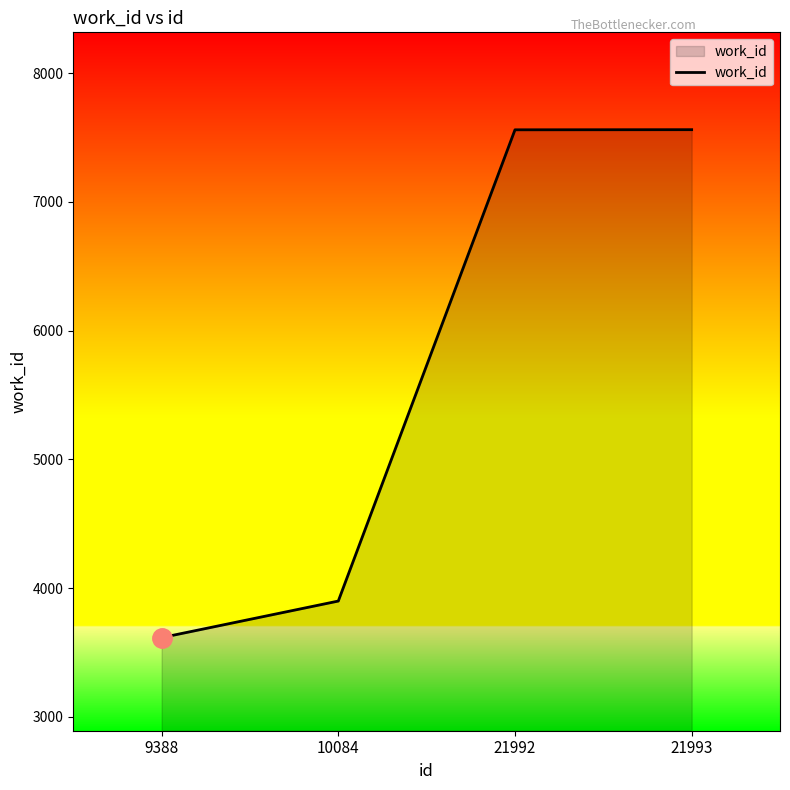

Which category has the lowest value across all series?

9388